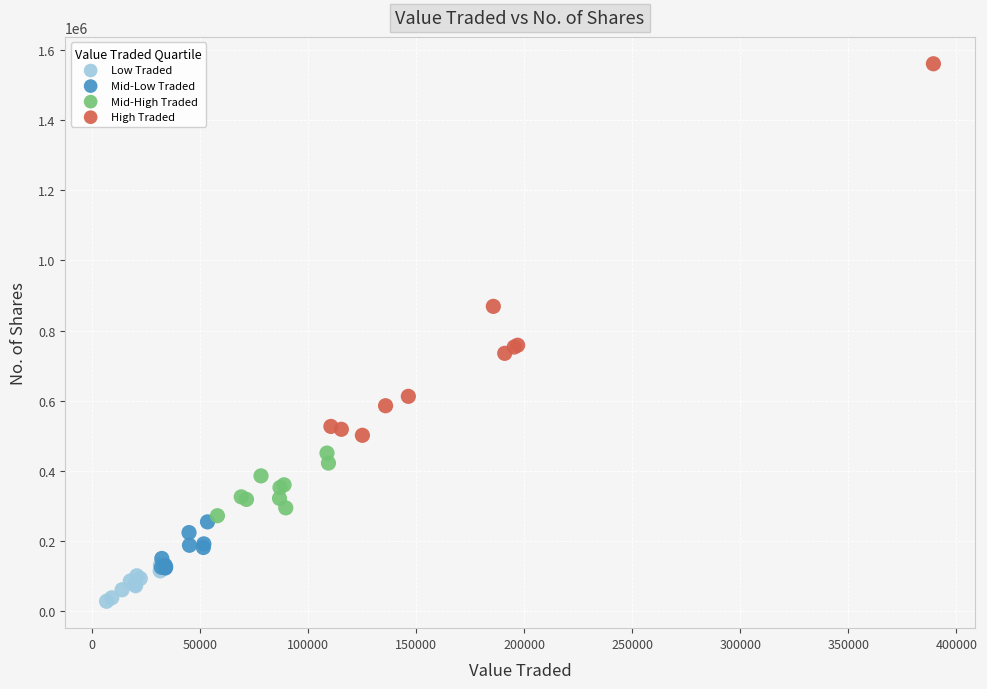

Which series contains the lowest Y value?

Low Traded